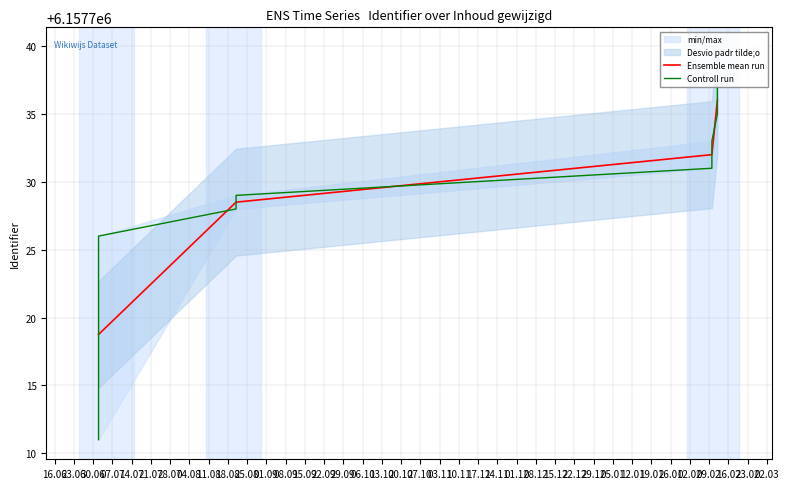

What is the label of the 10th point from the left?

2020-08-21